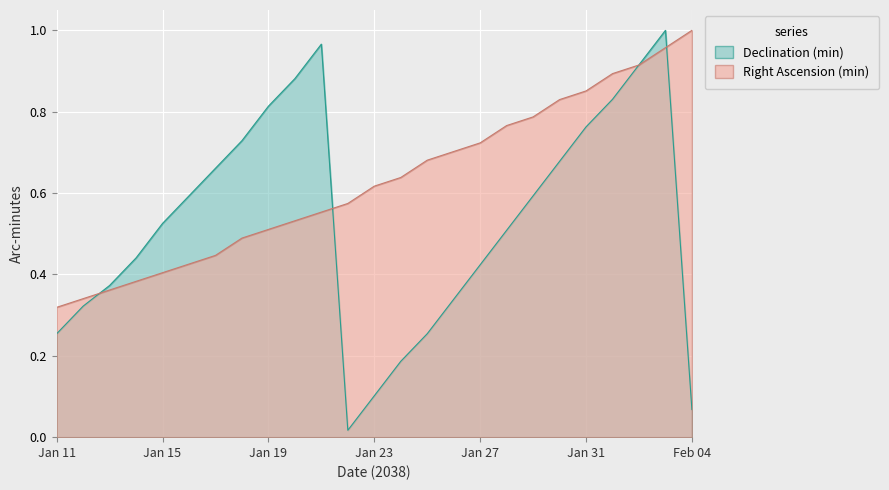

What is the total value across all series at Jan 30?

1.5